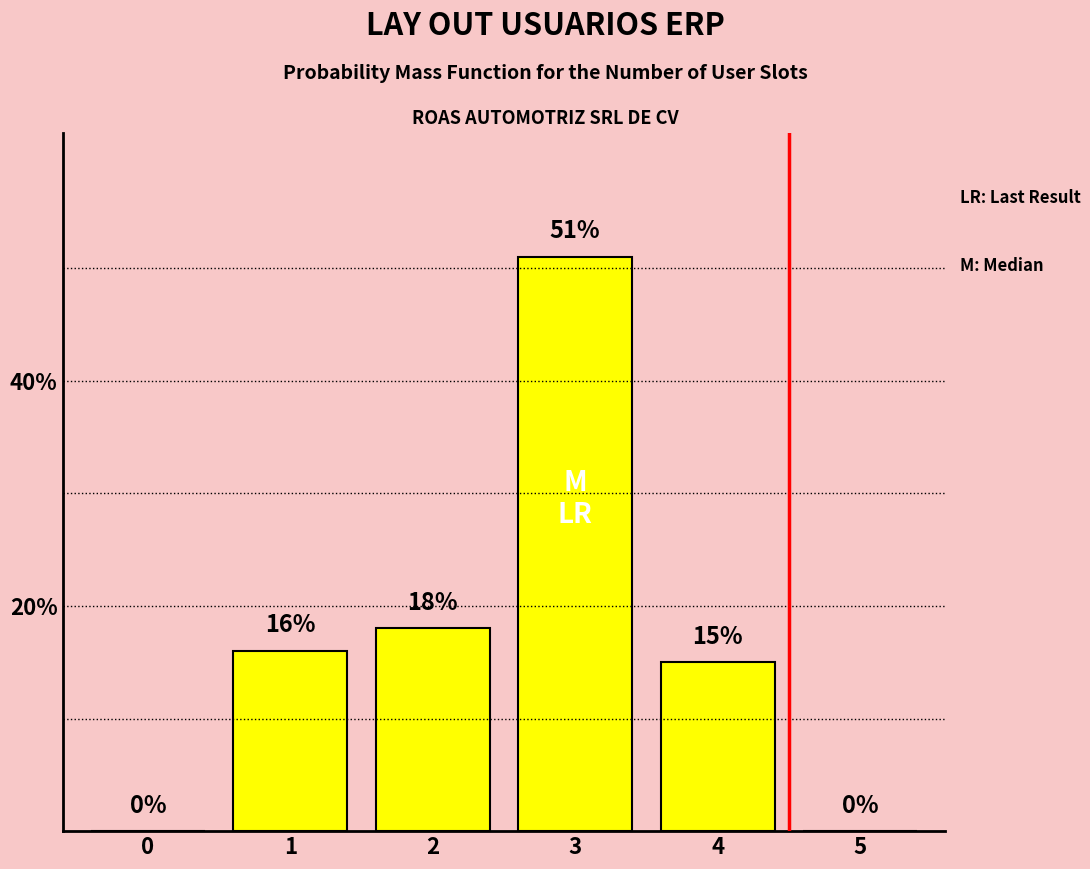

Reading left to right, transcribe all the data shown in this chart.

0=0	1=16	2=18	3=51	4=15	5=0